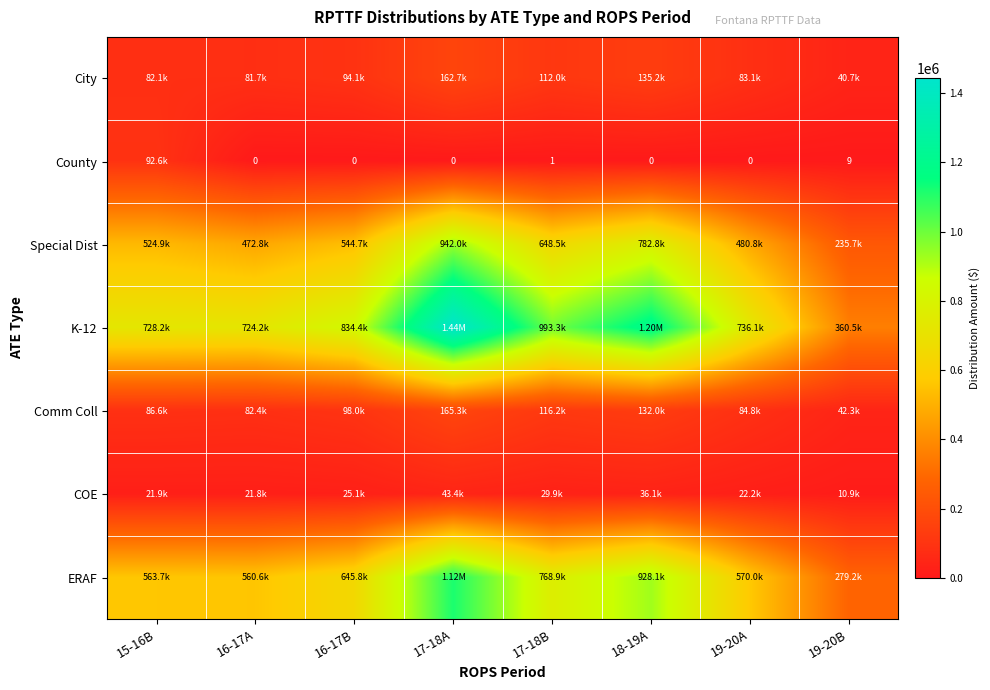

What is the sum of all County values?

92561.7